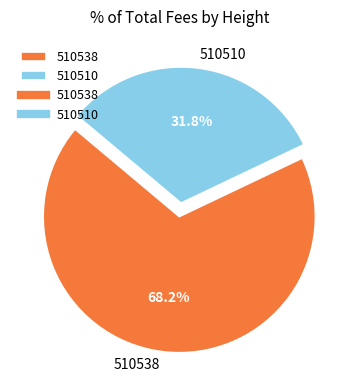

To the nearest percent, what is the combined percentage of 510510 and 510538?

100%